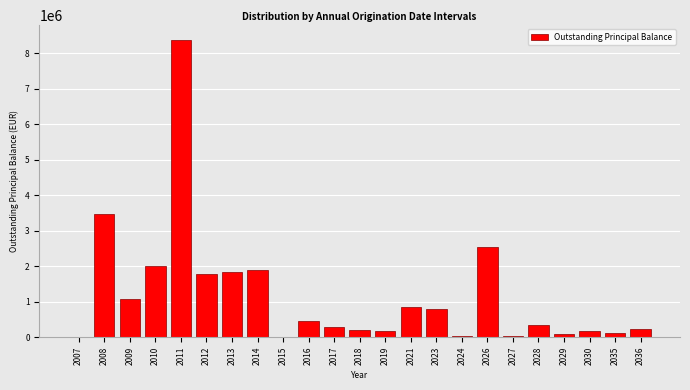

What is the maximum value shown in the chart?

8370413.1